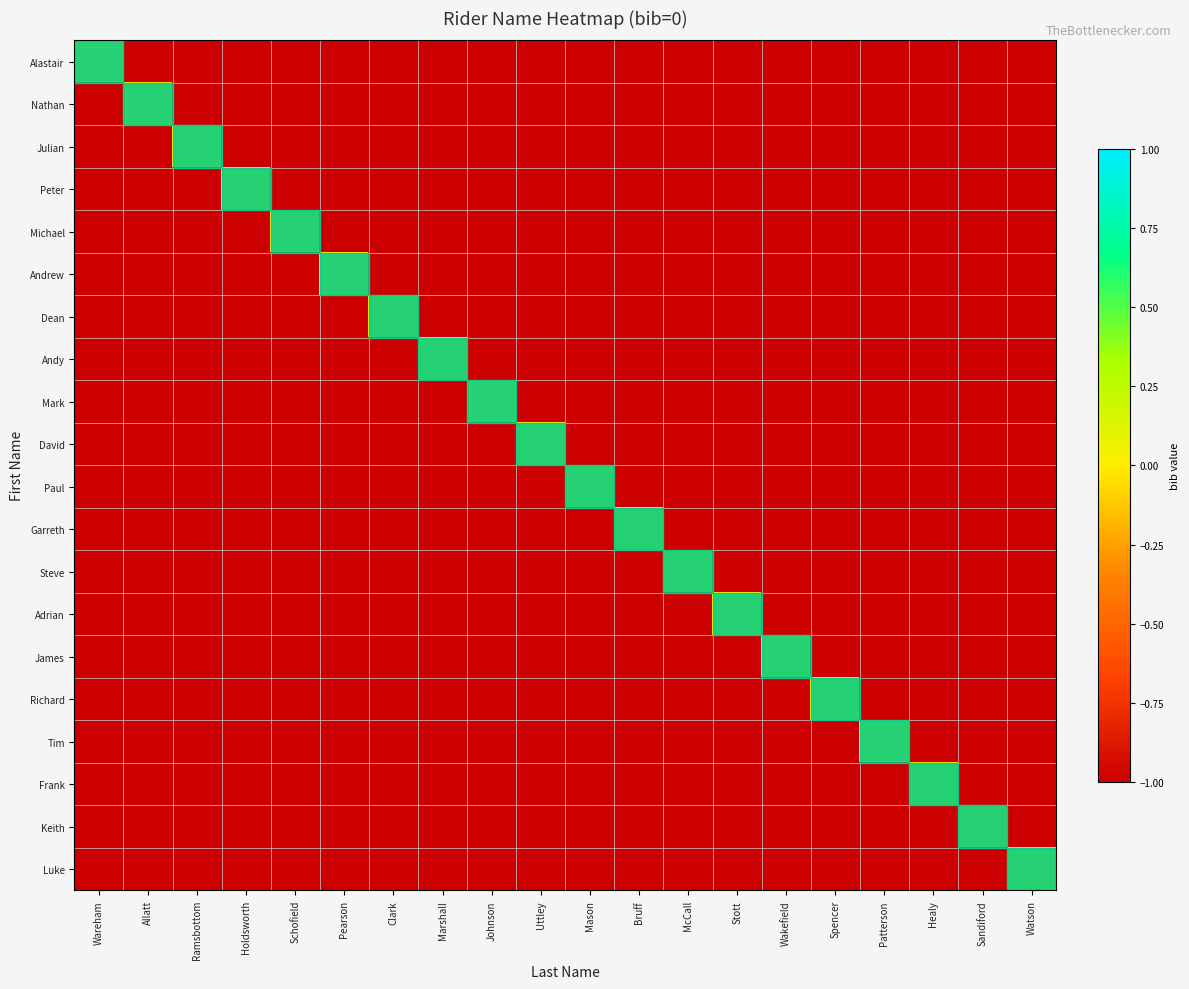

Which series has the largest total across all categories?

Alastair